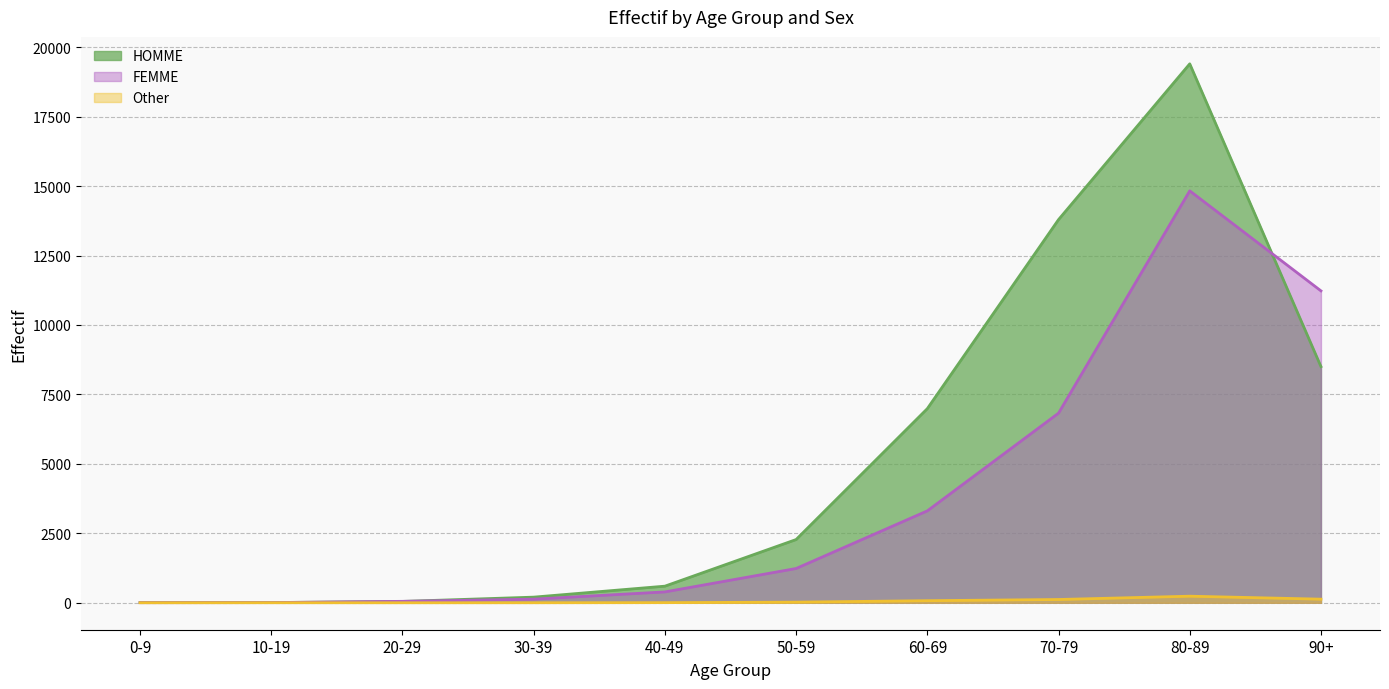

What is the sum of all Other values?

590